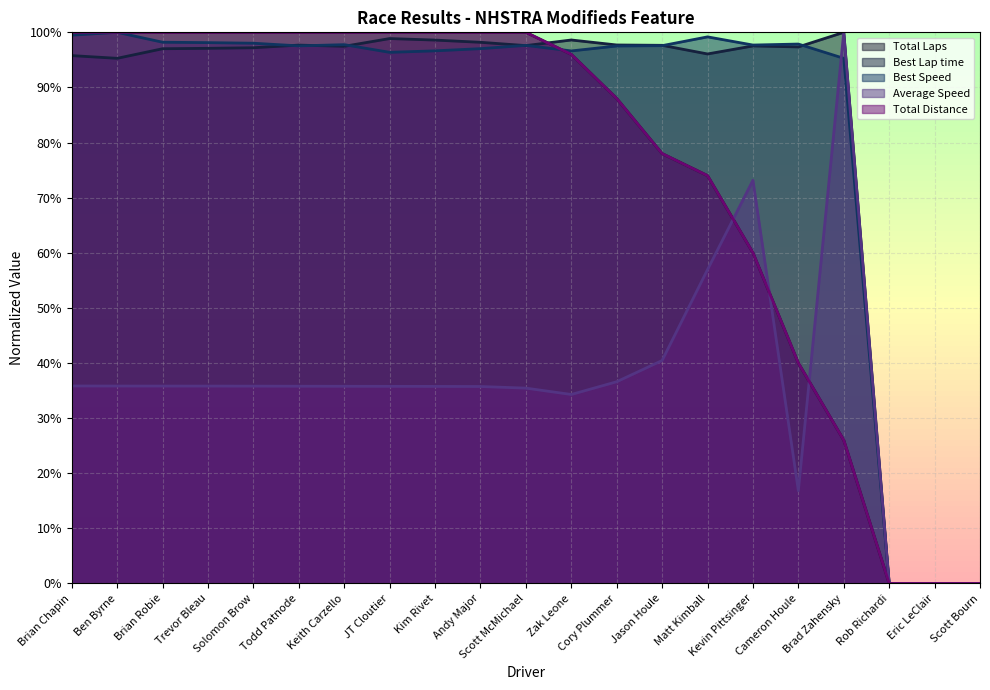

How many values in the Best Lap time series exceed 97?

15